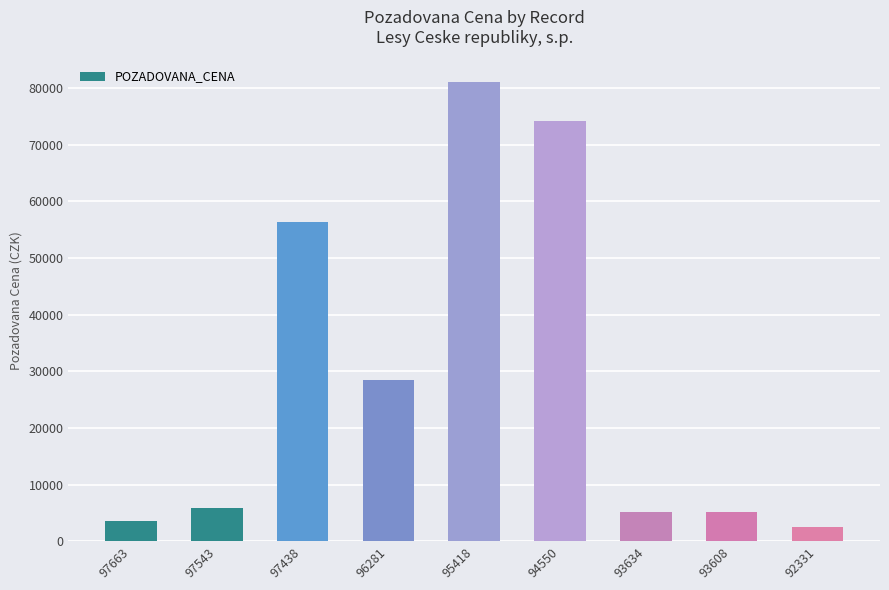

What is the approximate value at 95418?

81000